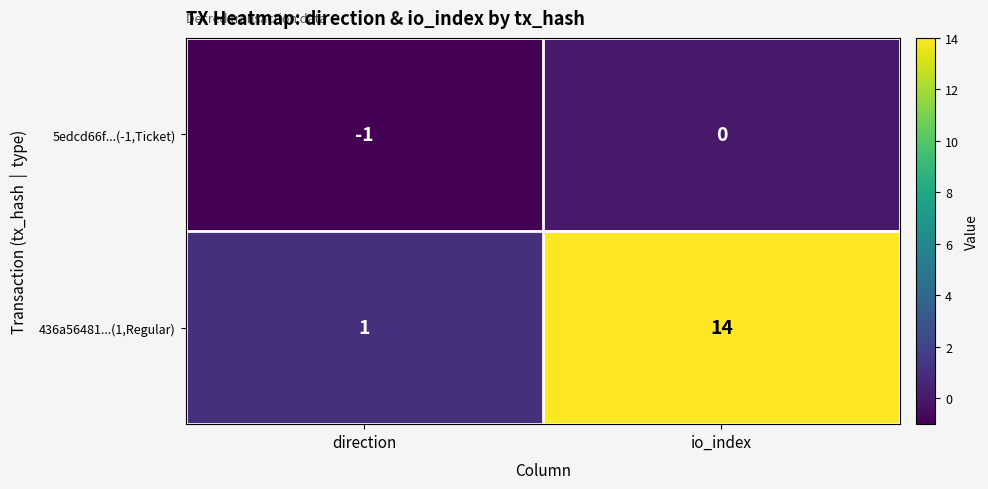

True or false: 436a56481...(1,Regular) has a value of 2 at direction.

False